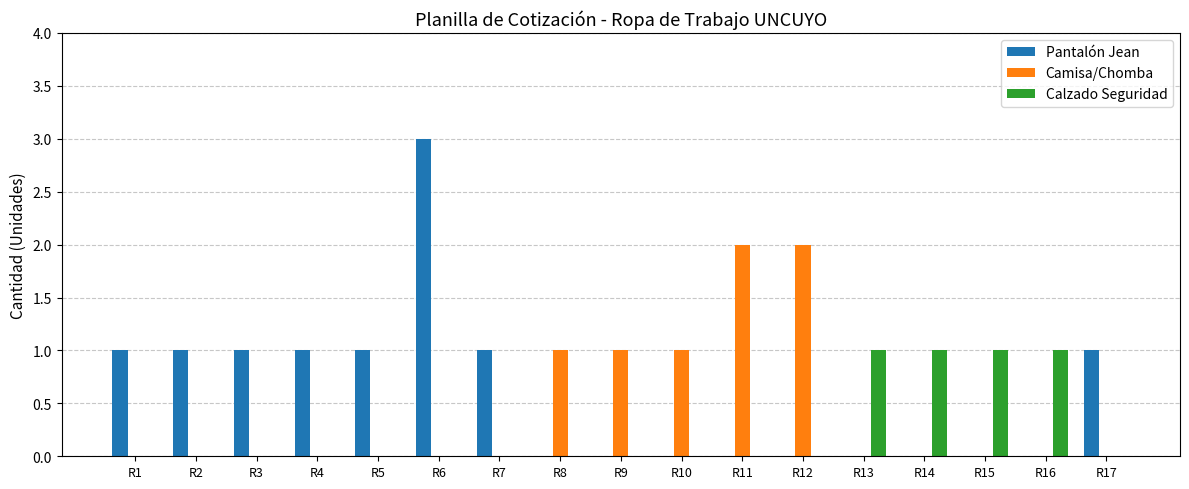

Reading left to right, list all the values displayed in this chart.

Pantalón Jean: R1=1	R2=1	R3=1	R4=1	R5=1	R6=3	R7=1	R8=0	R9=0	R10=0	R11=0	R12=0	R13=0	R14=0	R15=0	R16=0	R17=1
Camisa/Chomba: R1=0	R2=0	R3=0	R4=0	R5=0	R6=0	R7=0	R8=1	R9=1	R10=1	R11=2	R12=2	R13=0	R14=0	R15=0	R16=0	R17=0
Calzado Seguridad: R1=0	R2=0	R3=0	R4=0	R5=0	R6=0	R7=0	R8=0	R9=0	R10=0	R11=0	R12=0	R13=1	R14=1	R15=1	R16=1	R17=0